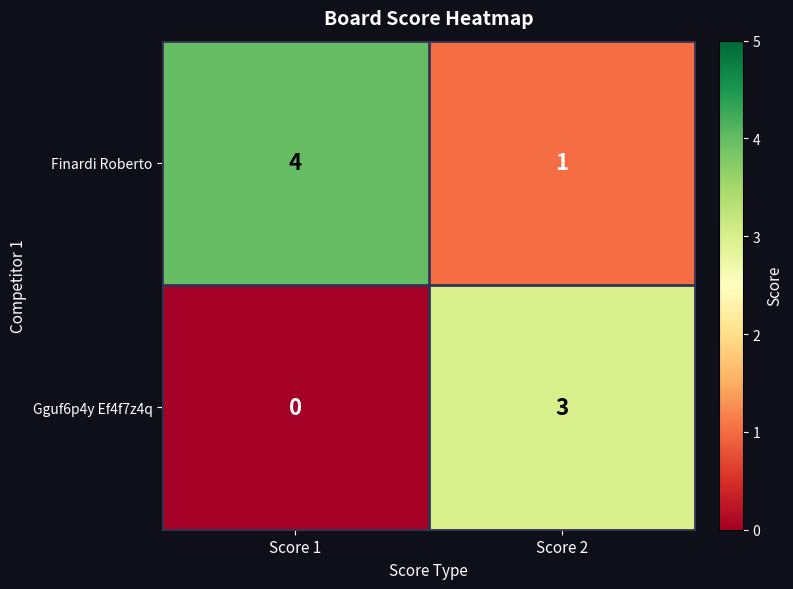

What is the spread (max minus min) of values at Score 1?

4